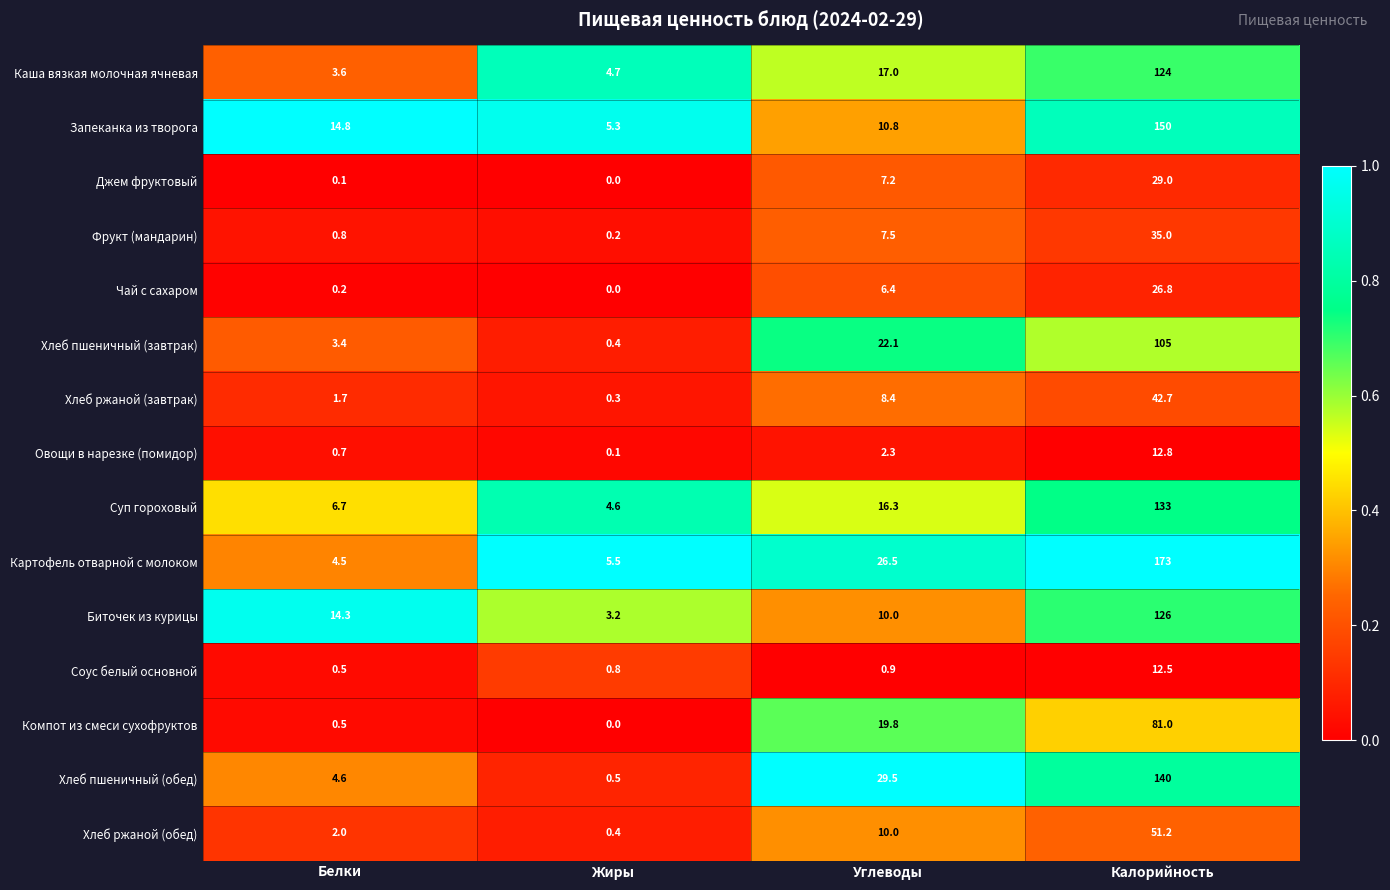

Count the number of categories in the chart.

4